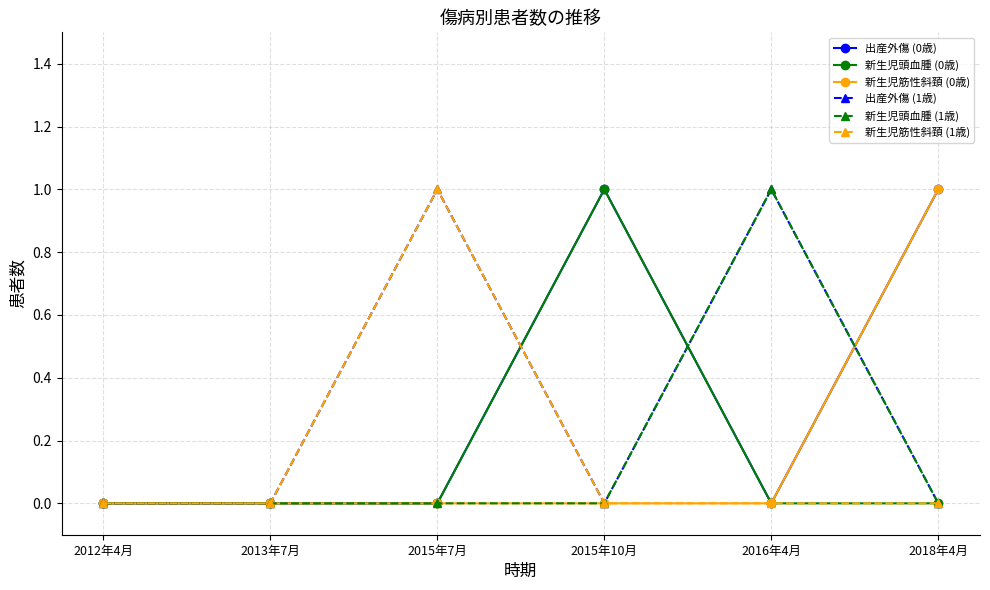

What are all the series names shown in the legend?

出産外傷 (0歳), 新生児頭血腫 (0歳), 新生児筋性斜頚 (0歳), 出産外傷 (1歳), 新生児頭血腫 (1歳), 新生児筋性斜頚 (1歳)